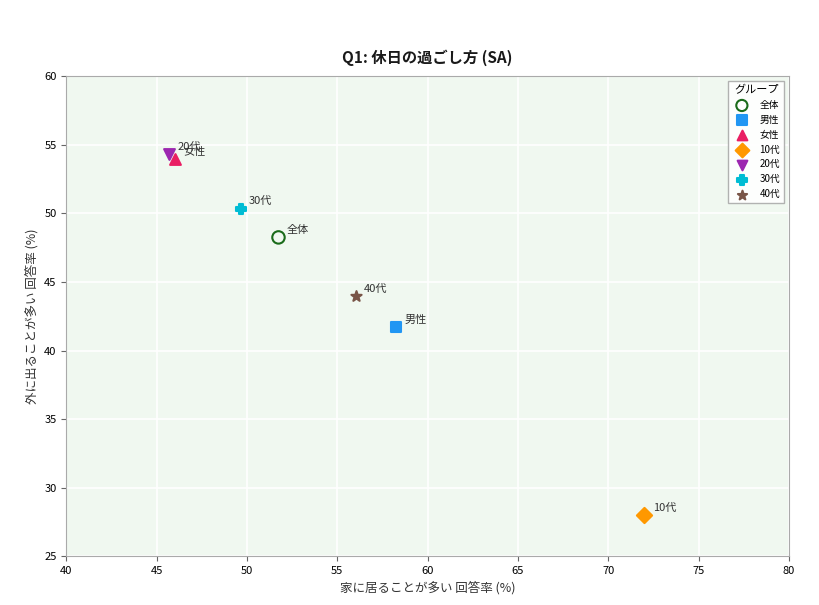

What are all the series names shown in the legend?

全体, 男性, 女性, 10代, 20代, 30代, 40代